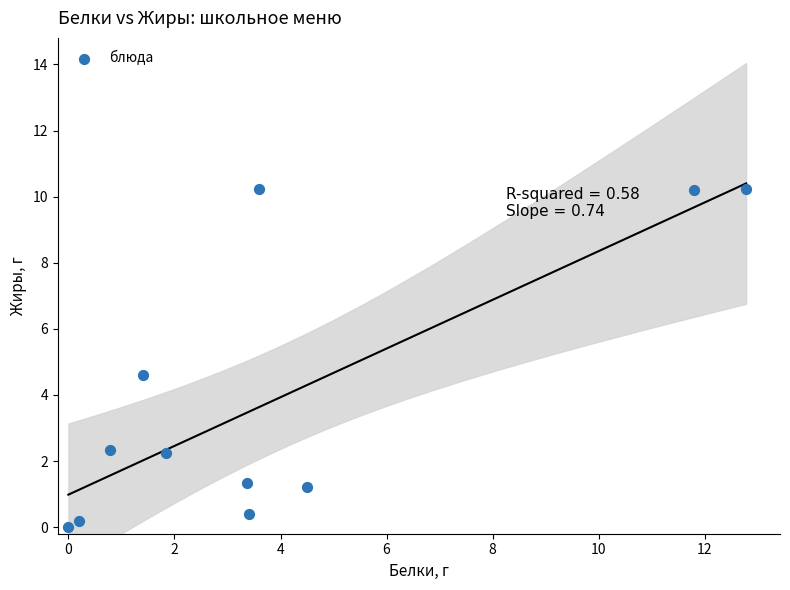

What Y value in the scatter plot is closest to 5?

4.6